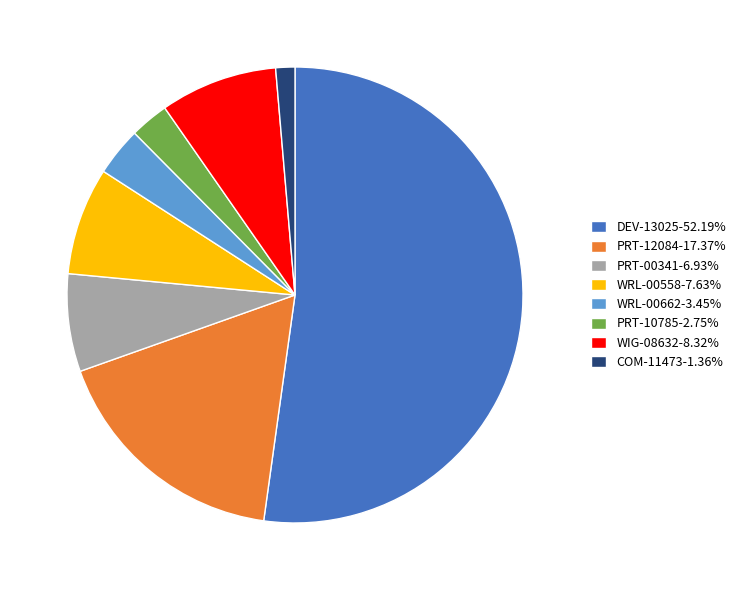

Is there a majority slice in this chart?

Yes